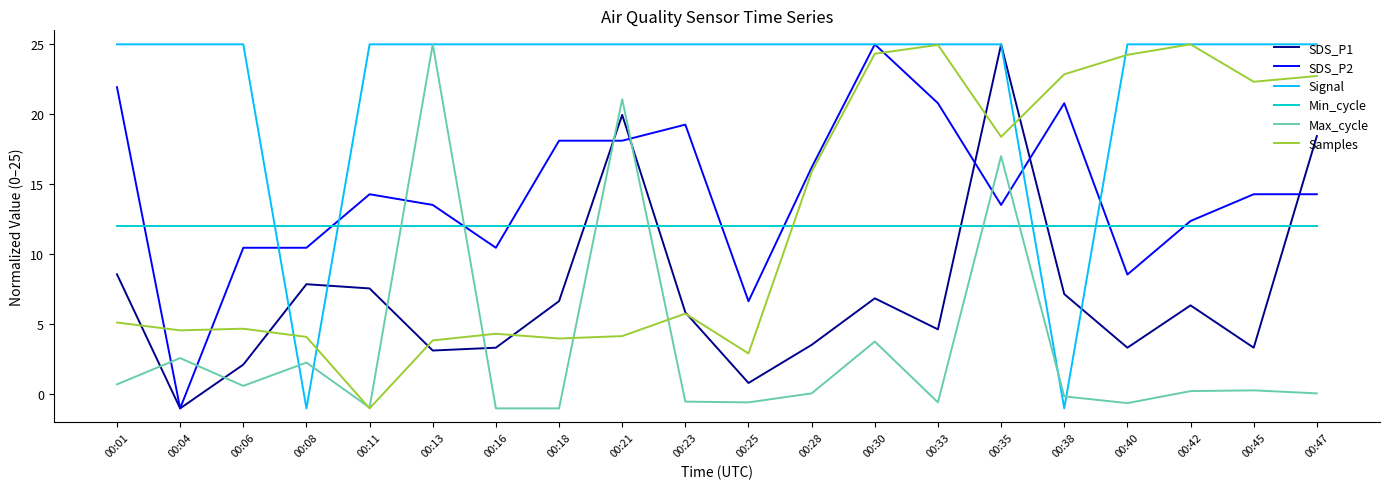

True or false: Max_cycle and SDS_P1 intersect in this chart.

True